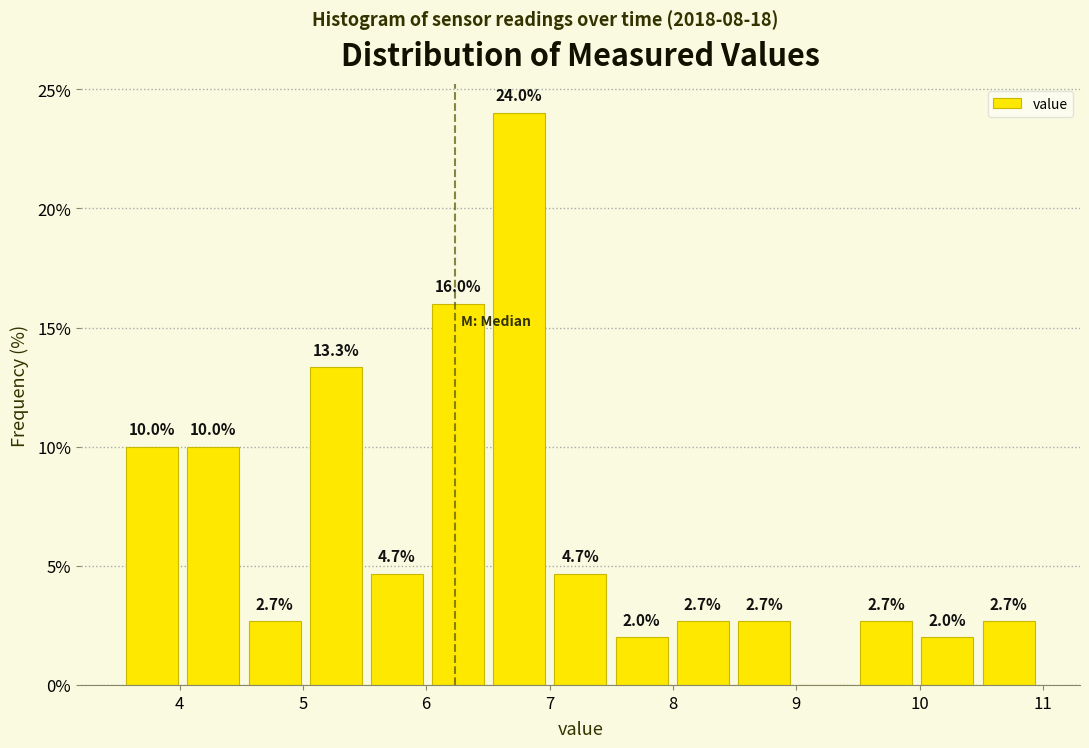

Which range on the x-axis has the tallest bar?

6.5 to 7.0